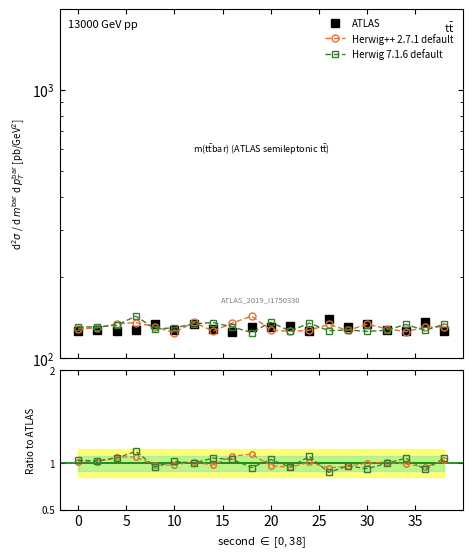

How many times do Herwig++ 2.7.1 default and Herwig 7.1.6 default cross each other?

14